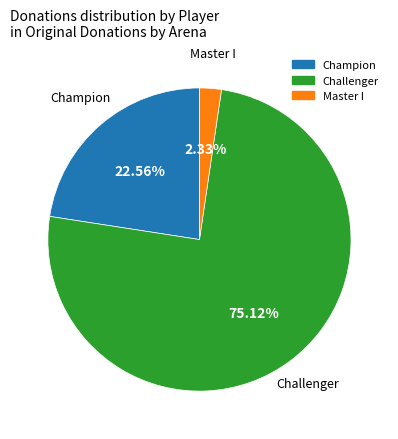

Does any single category account for the majority?

Yes